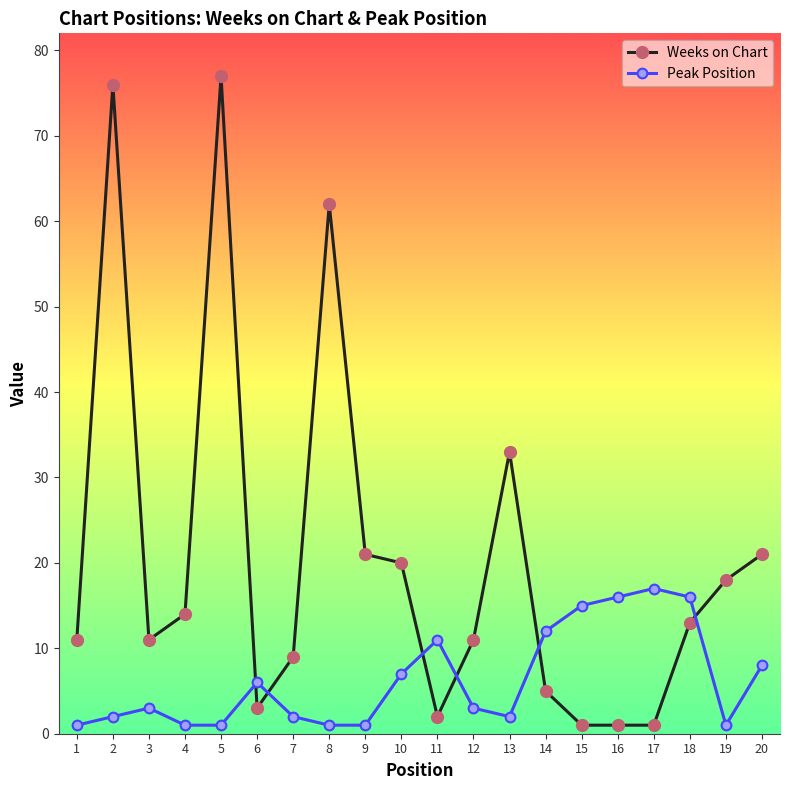

What is the sum of all Peak Position values?

126